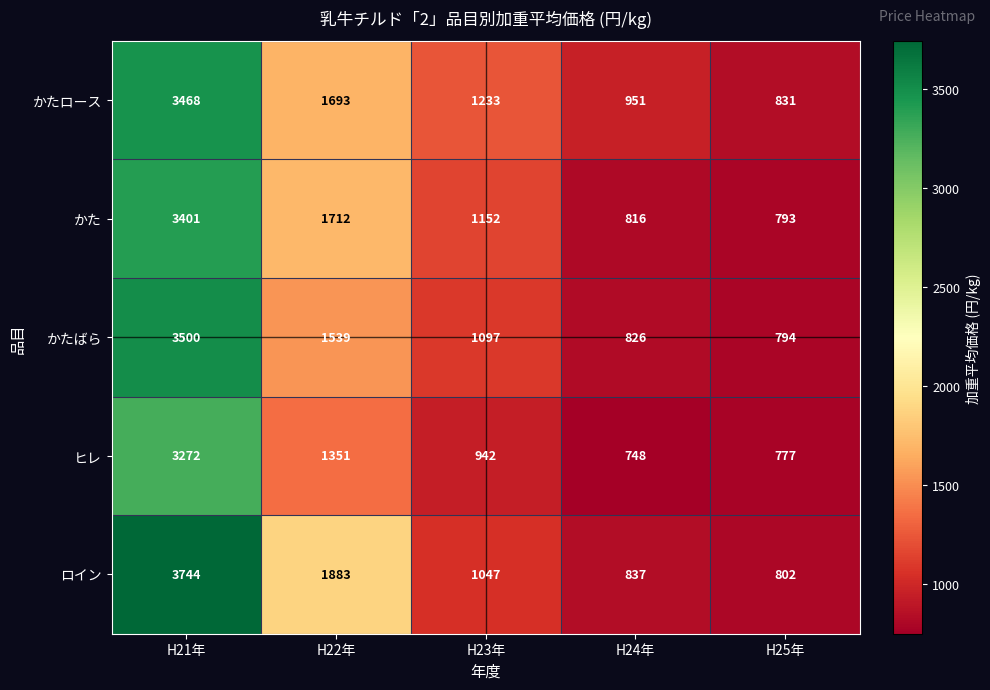

How many distinct data groups are displayed?

5